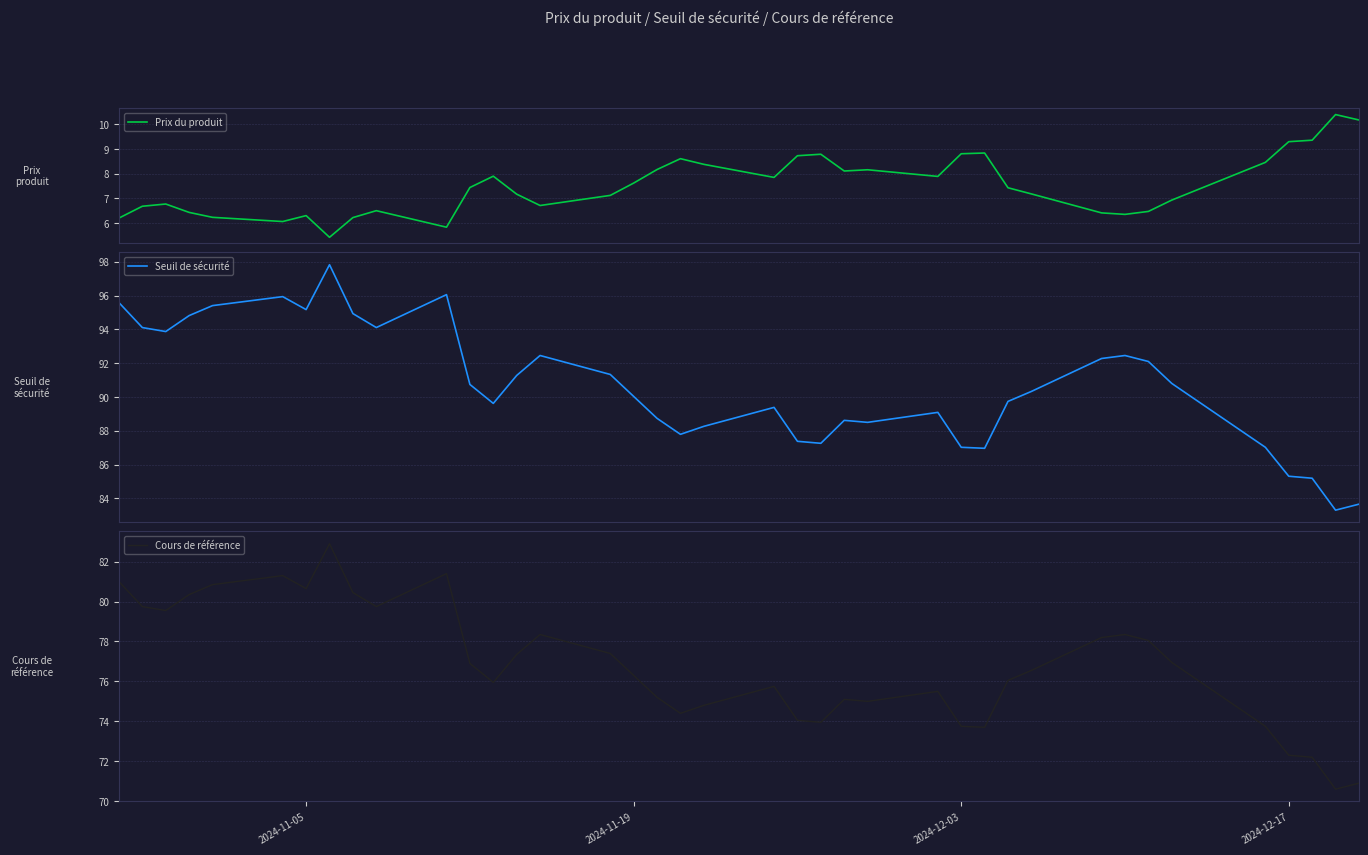

Rank the series by their maximum value, from lowest to highest.

Prix du produit, Cours de référence, Seuil de sécurité